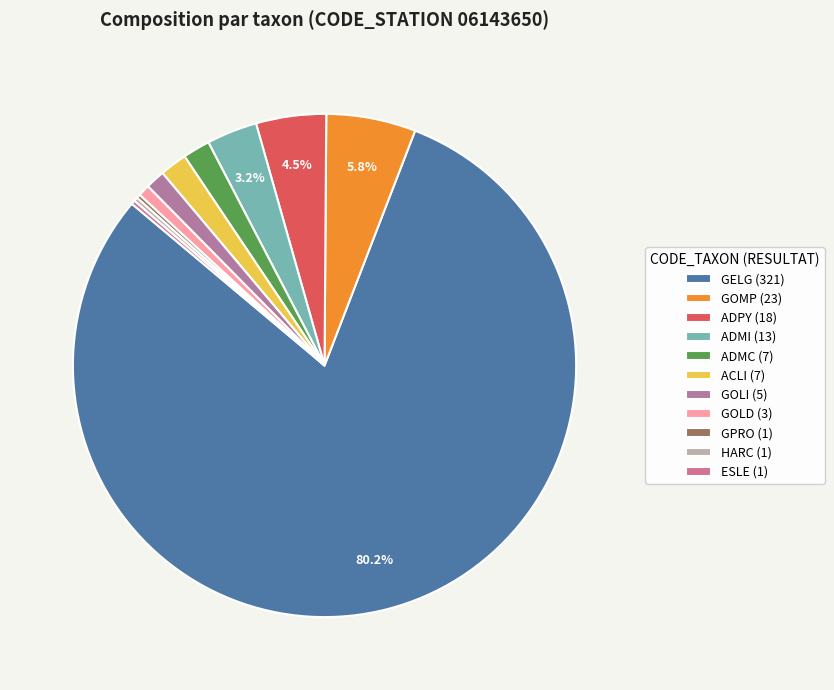

Combined, do GOLD and GELG account for over 50%?

Yes